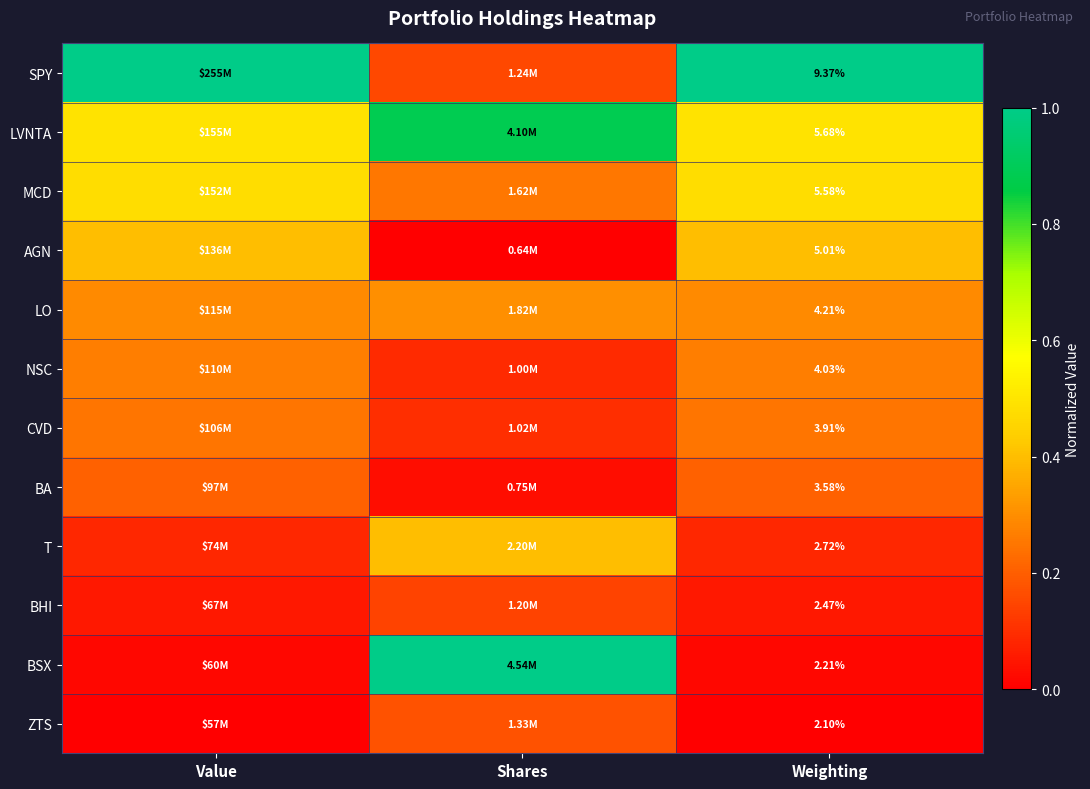

At Weighting, list the series in order from smallest to largest.

ZTS, BSX, BHI, T, BA, CVD, NSC, LO, AGN, MCD, LVNTA, SPY